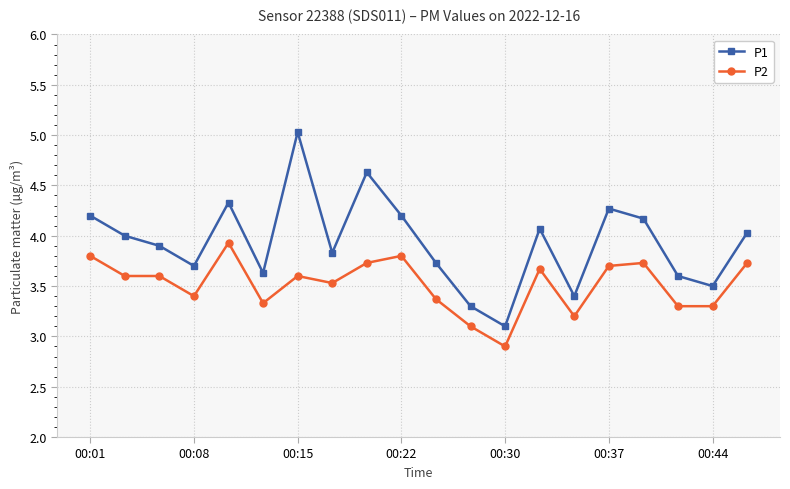

True or false: P2 and P1 intersect in this chart.

False